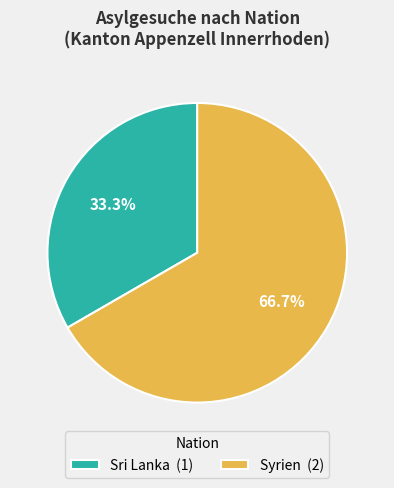

Is Syrien (2) the majority of the pie?

Yes